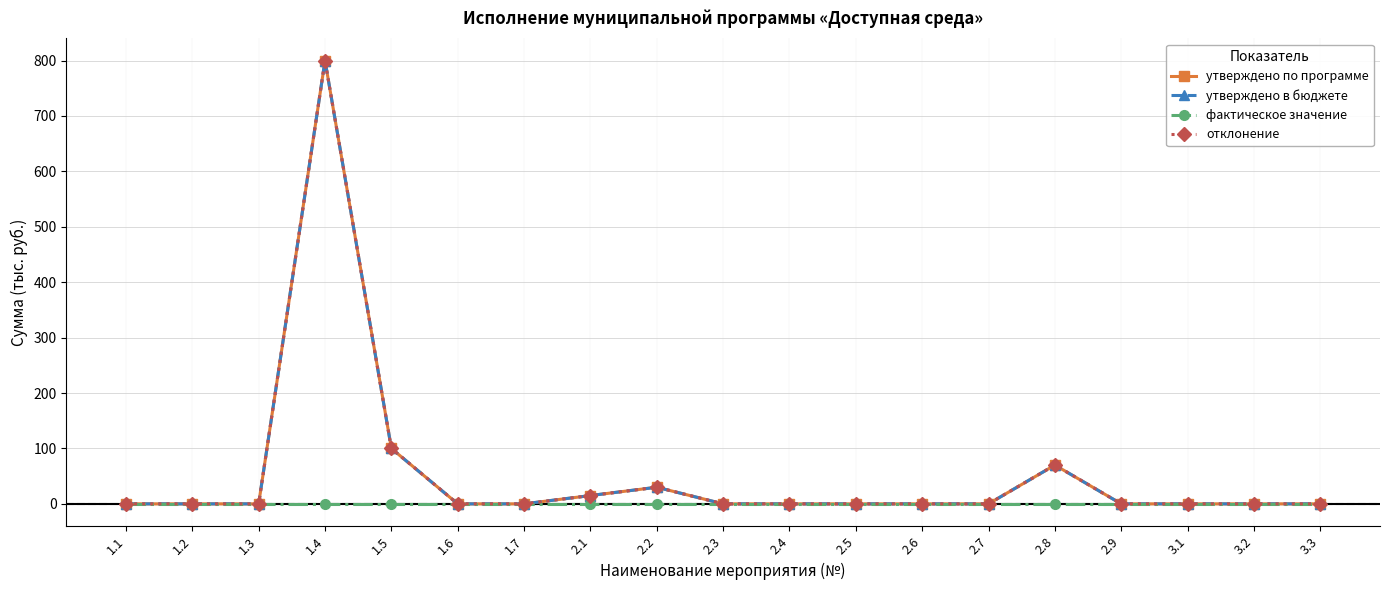

Reading left to right, list all the values displayed in this chart.

утверждено по программе: 1.1=0	1.2=0	1.3=0	1.4=800	1.5=100	1.6=0	1.7=0	2.1=15	2.2=30	2.3=0	2.4=0	2.5=0	2.6=0	2.7=0	2.8=70	2.9=0	3.1=0	3.2=0	3.3=0
утверждено в бюджете: 1.1=0	1.2=0	1.3=0	1.4=800	1.5=100	1.6=0	1.7=0	2.1=15	2.2=30	2.3=0	2.4=0	2.5=0	2.6=0	2.7=0	2.8=70	2.9=0	3.1=0	3.2=0	3.3=0
фактическое значение: 1.1=0	1.2=0	1.3=0	1.4=0	1.5=0	1.6=0	1.7=0	2.1=0	2.2=0	2.3=0	2.4=0	2.5=0	2.6=0	2.7=0	2.8=0	2.9=0	3.1=0	3.2=0	3.3=0
отклонение: 1.1=0	1.2=0	1.3=0	1.4=800	1.5=100	1.6=0	1.7=0	2.1=15	2.2=30	2.3=0	2.4=0	2.5=0	2.6=0	2.7=0	2.8=70	2.9=0	3.1=0	3.2=0	3.3=0